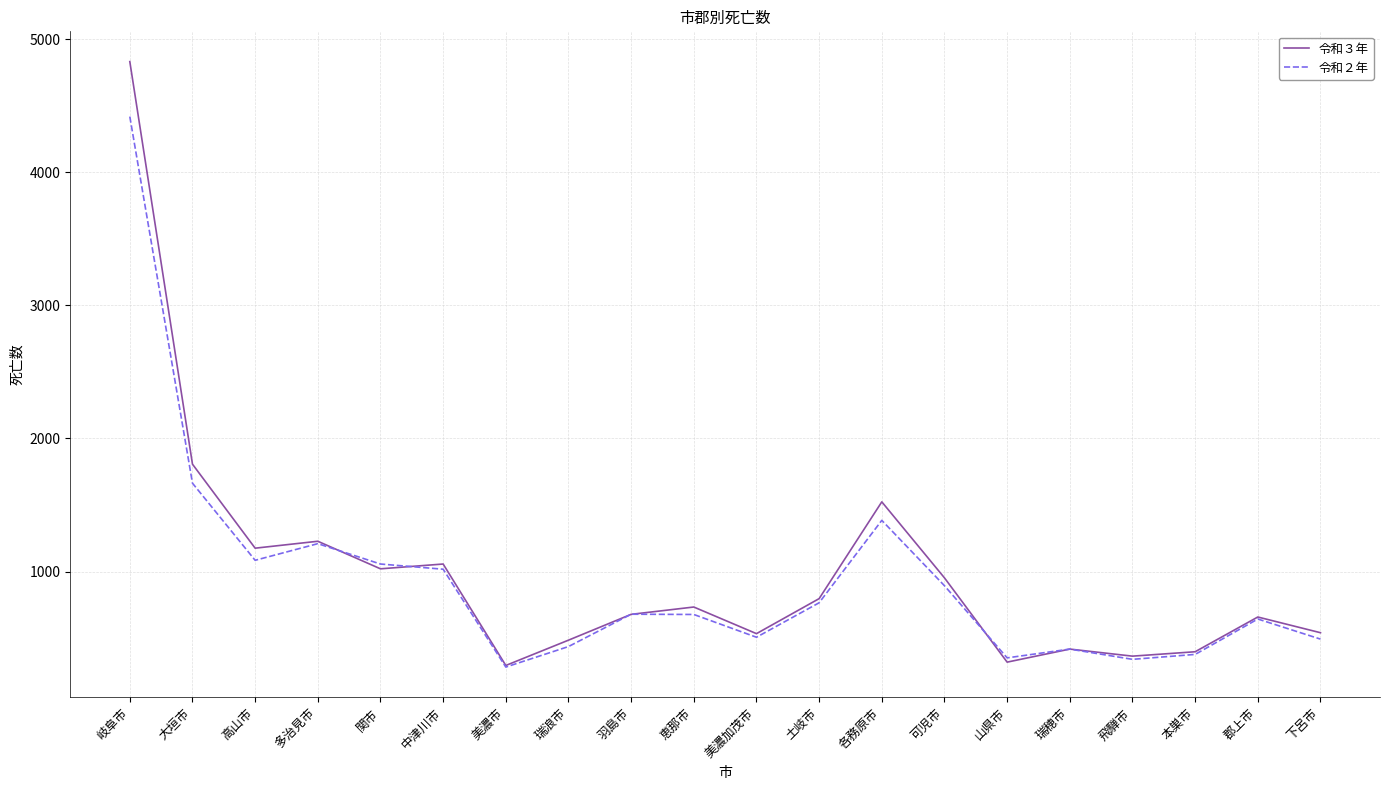

True or false: 令和２年 has more than 0 interior local peaks.

True